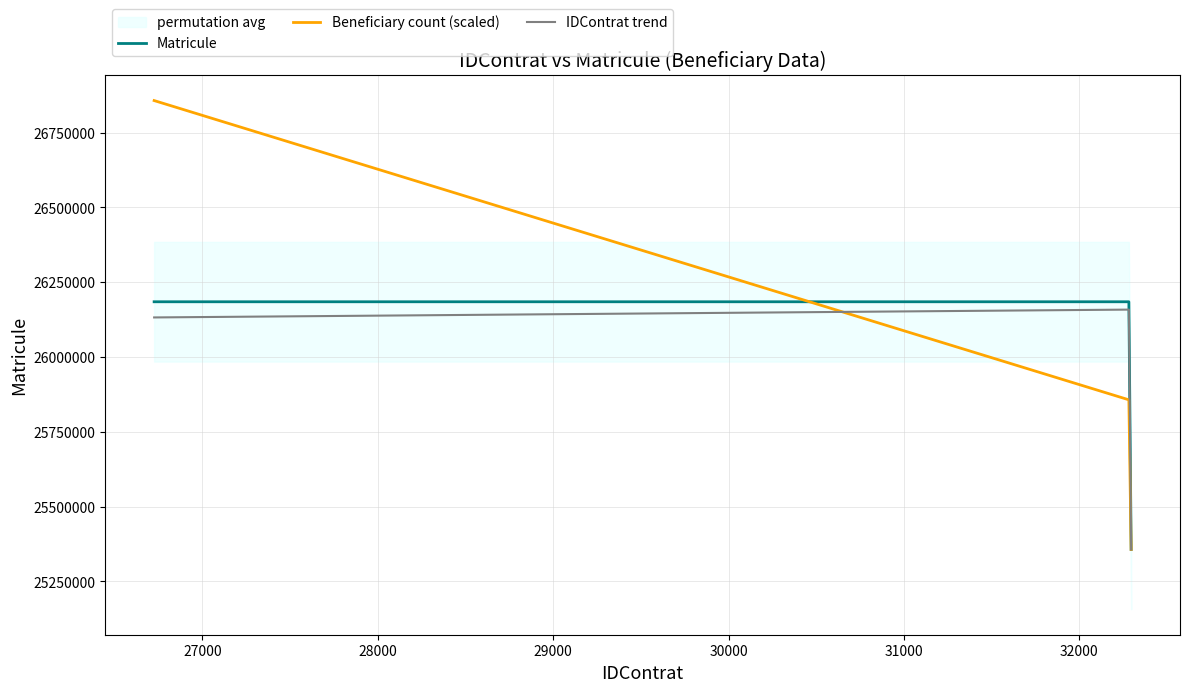

Does the chart have visible grid lines?

Yes